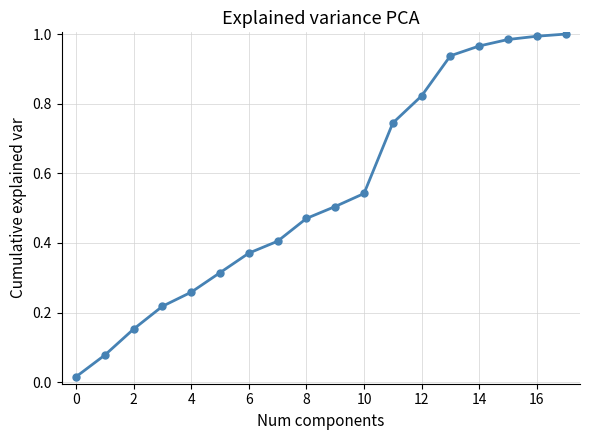

How many series are shown in this chart?

1